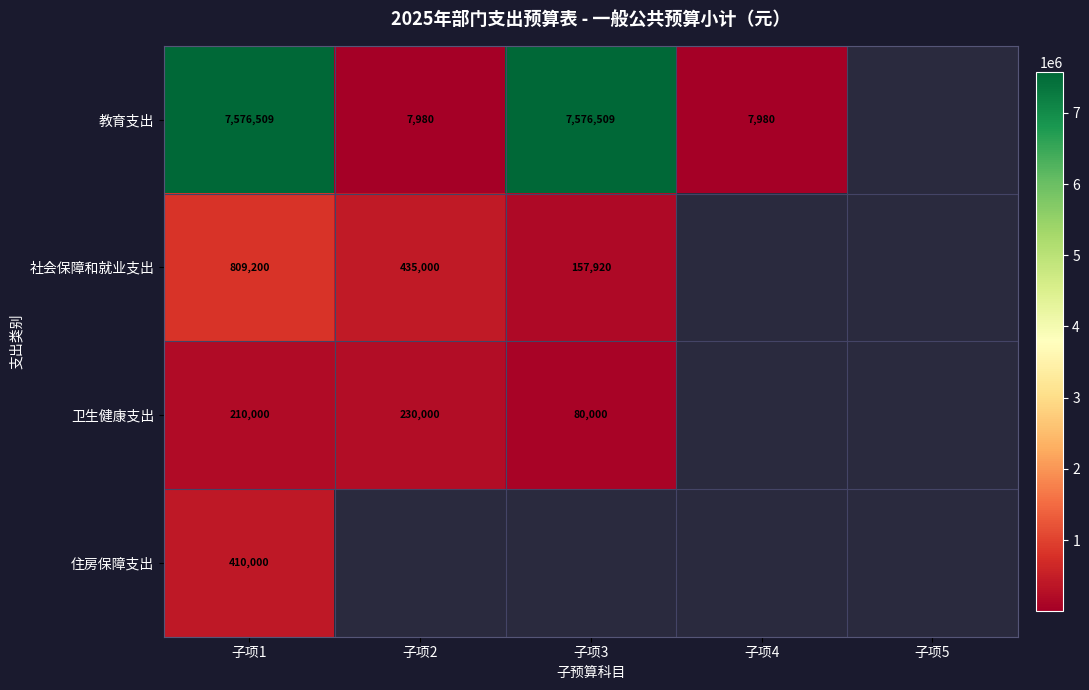

Rank the series at 子项1 from highest to lowest value.

教育支出, 社会保障和就业支出, 住房保障支出, 卫生健康支出